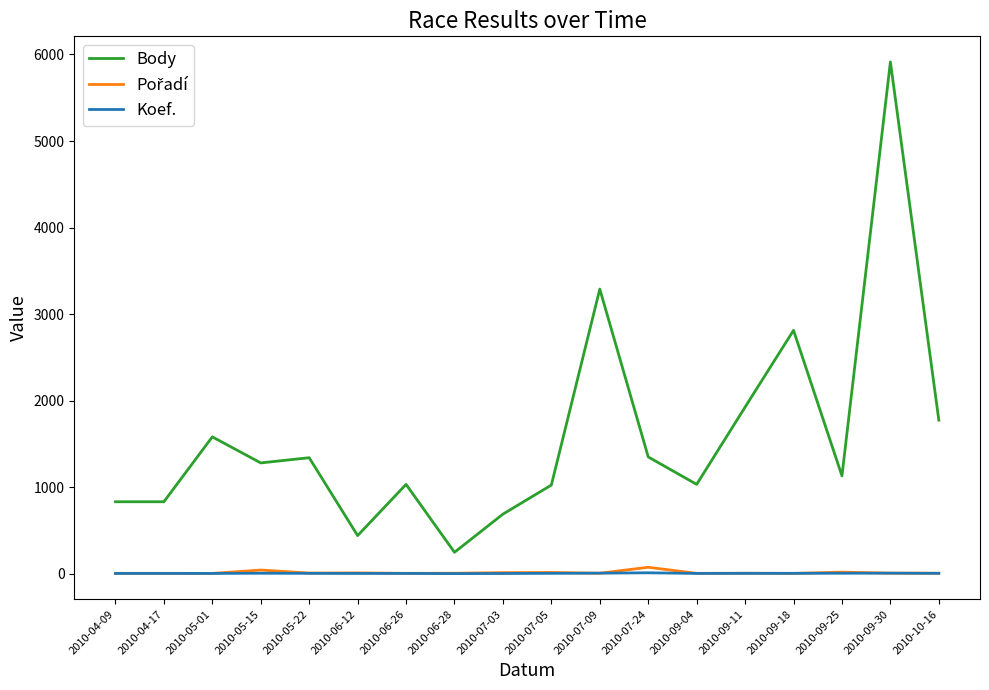

Which series has the widest spread of values?

Body